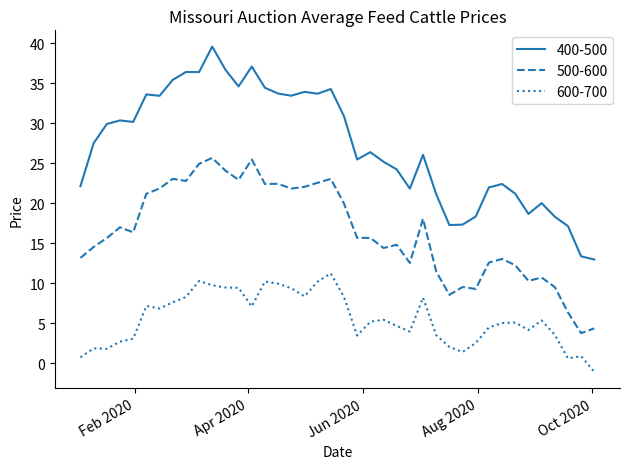

Which series has the largest total across all categories?

400-500